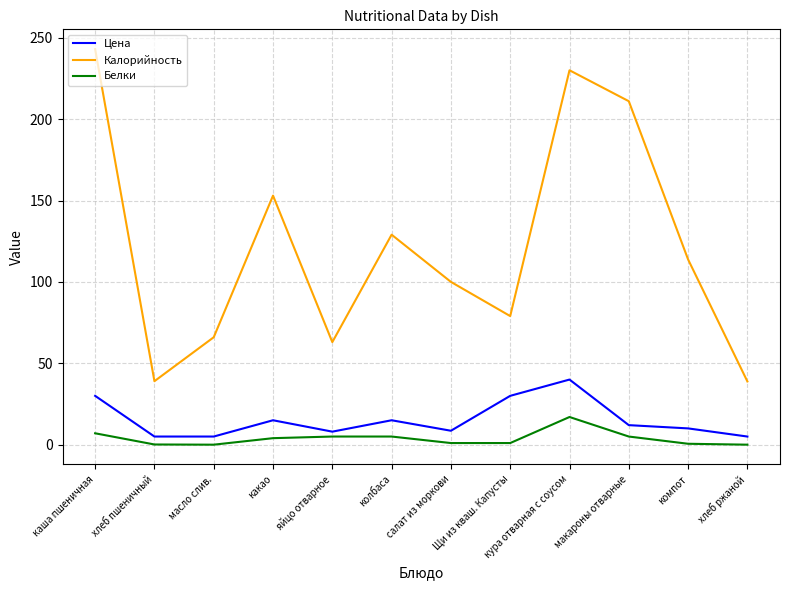

What is the spread (max minus min) of values at Щи из кваш. Капусты?

78.0